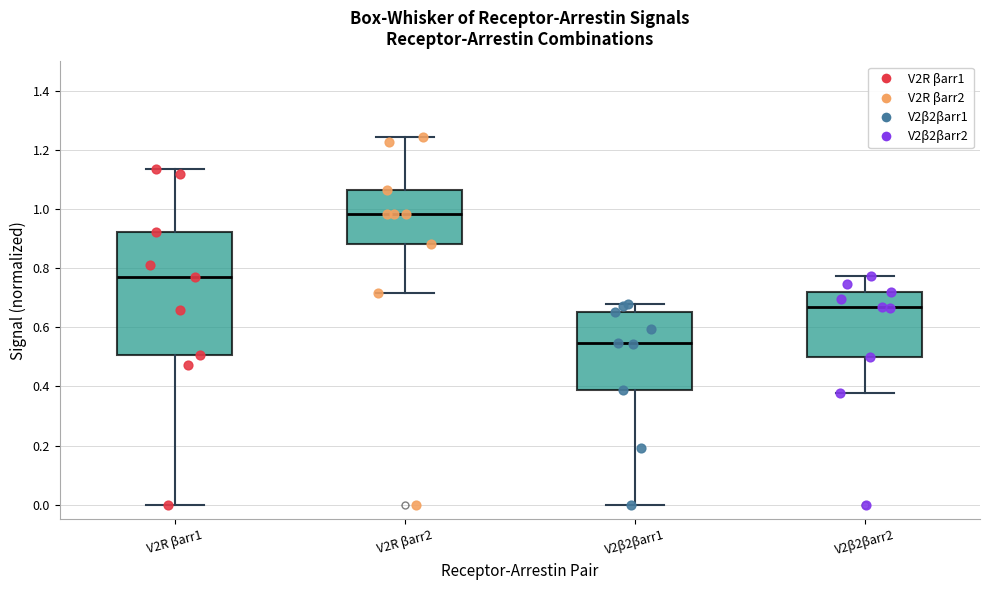

Reading left to right, read every box against the y-axis: the position of its median line, the range the box covers, and the ends of its whiskers. The values are not printed on the chart, so give them approximately, as read against the axis.

V2R βarr1: median 0.78, box 0.50 to 0.92, whiskers 0.00 to 1.14
V2R βarr2: median 0.98, box 0.88 to 1.06, whiskers 0.72 to 1.24
V2β2βarr1: median 0.54, box 0.38 to 0.66, whiskers 0.00 to 0.68
V2β2βarr2: median 0.68, box 0.50 to 0.72, whiskers 0.38 to 0.78